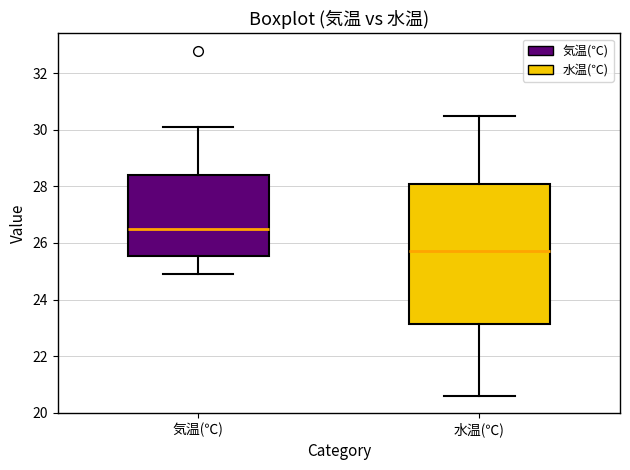

Reading left to right, read every box against the y-axis: the position of its median line, the range the box covers, and the ends of its whiskers. The values are not printed on the chart, so give them approximately, as read against the axis.

気温(℃): median 26.6, box 25.6 to 28.4, whiskers 25.0 to 30.2
水温(℃): median 25.8, box 23.2 to 28.2, whiskers 20.6 to 30.6